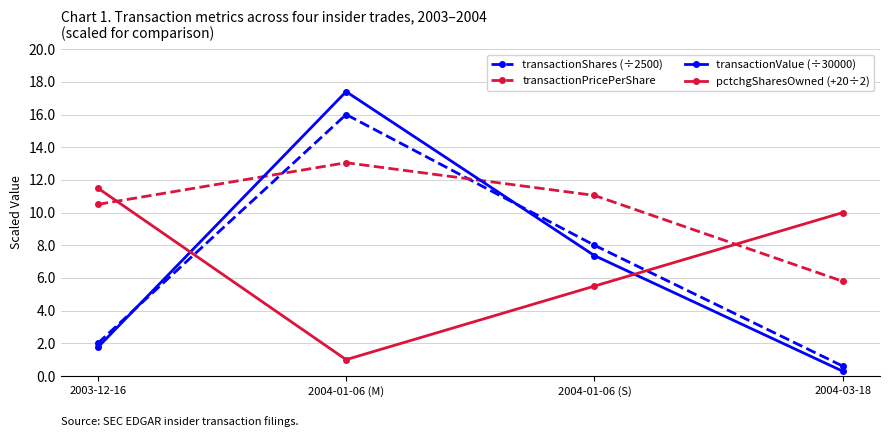

Does the chart have visible grid lines?

Yes